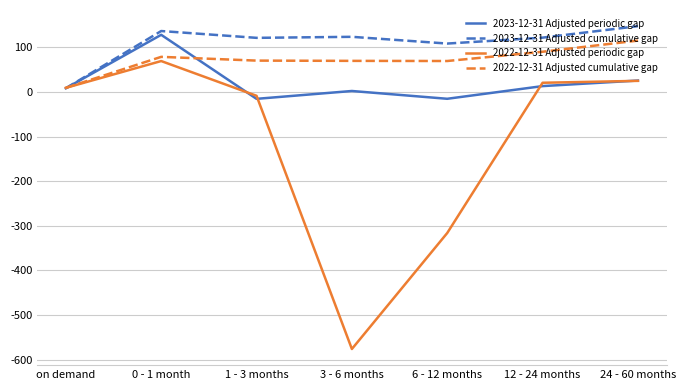

What position from the right is 6 - 12 months?

3